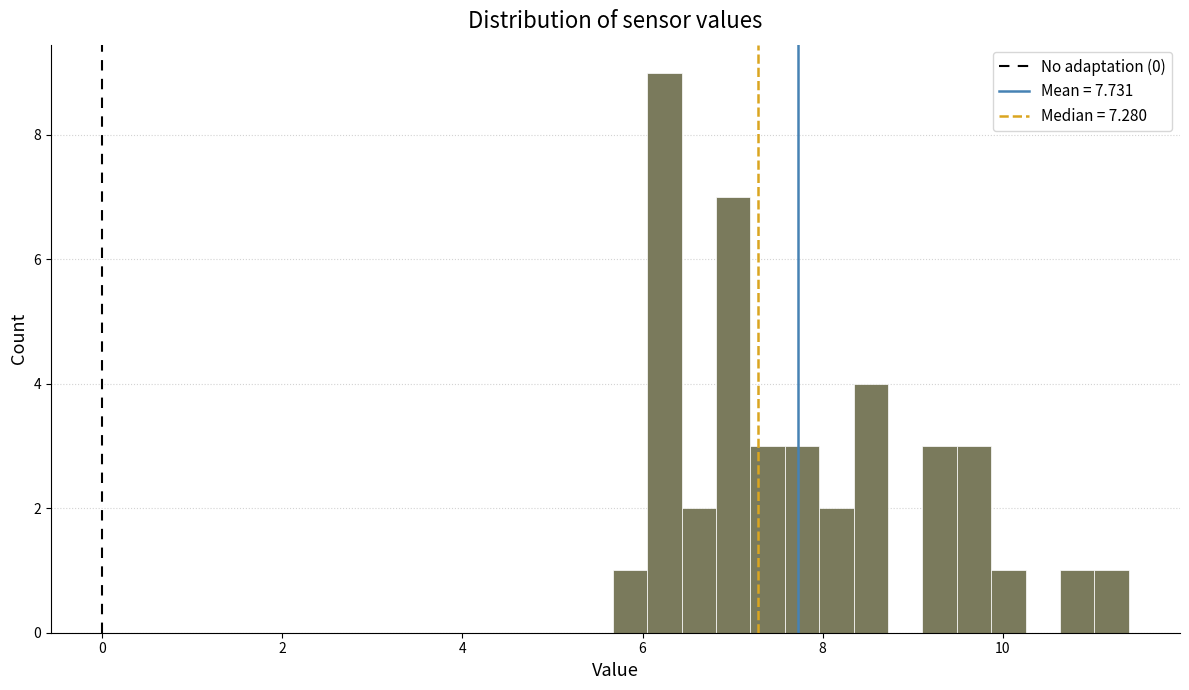

Around what value on the x-axis is the tallest bar? Give the approximate position of its centre, as read against the axis.

6.2